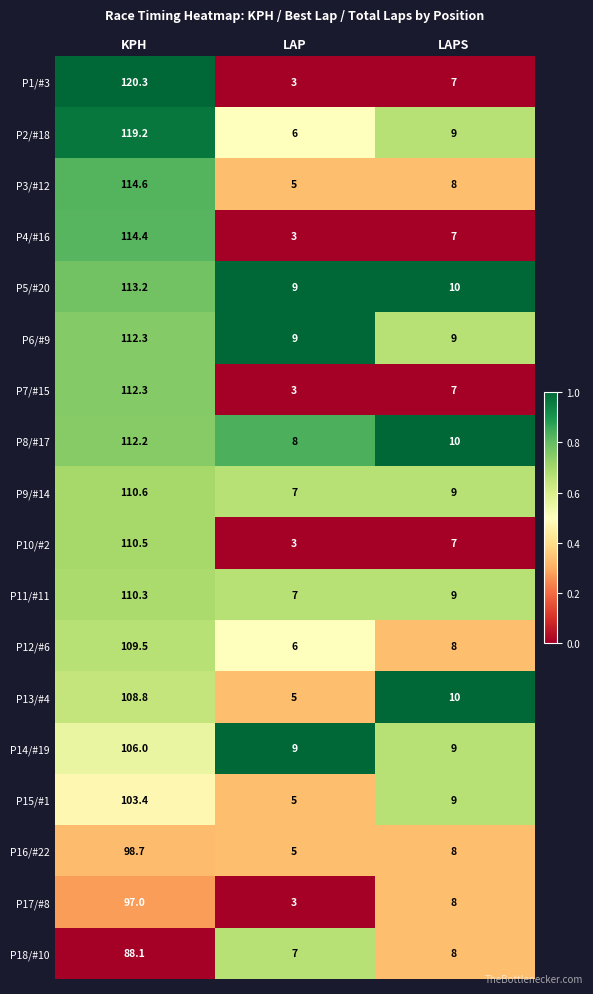

What is the difference between the P16/#22 values at LAPS and LAP?

3.0